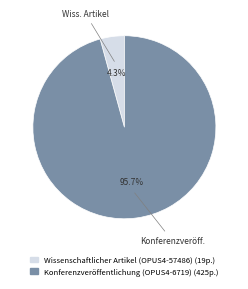

True or false: Konferenzveröffentlichung (OPUS4-6719) accounts for 86% of the total.

False